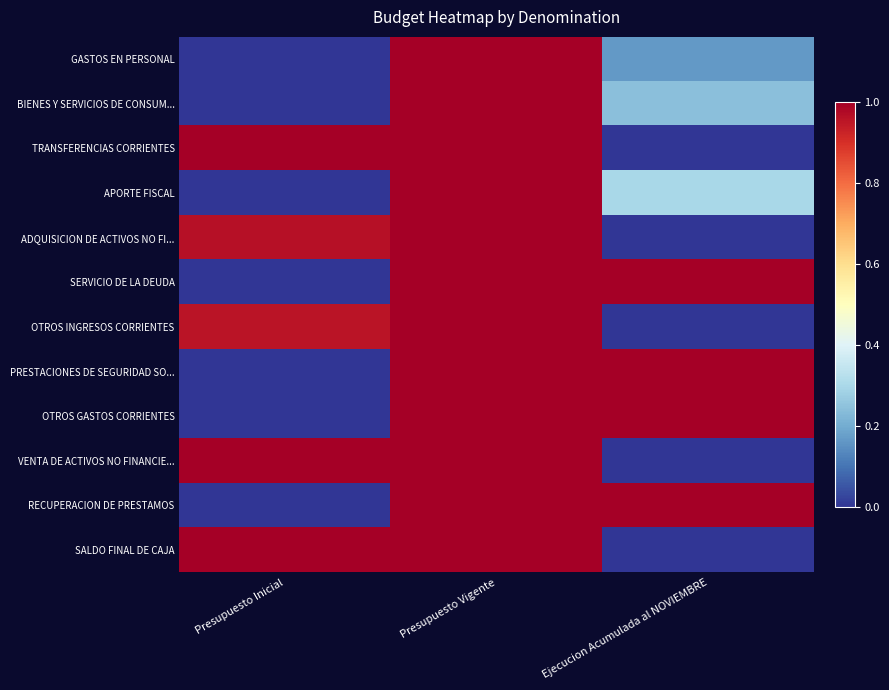

Reading right to left, list all the values displayed in this chart.

GASTOS EN PERSONAL: Ejecucion Acumulada al NOVIEMBRE=0.2	Presupuesto Vigente=1.0	Presupuesto Inicial=0.0
BIENES Y SERVICIOS DE CONSUM...: Ejecucion Acumulada al NOVIEMBRE=0.2	Presupuesto Vigente=1.0	Presupuesto Inicial=0.0
TRANSFERENCIAS CORRIENTES: Ejecucion Acumulada al NOVIEMBRE=0.0	Presupuesto Vigente=1.0	Presupuesto Inicial=1.0
APORTE FISCAL: Ejecucion Acumulada al NOVIEMBRE=0.3	Presupuesto Vigente=1.0	Presupuesto Inicial=0.0
ADQUISICION DE ACTIVOS NO FI...: Ejecucion Acumulada al NOVIEMBRE=0.0	Presupuesto Vigente=1.0	Presupuesto Inicial=1.0
SERVICIO DE LA DEUDA: Ejecucion Acumulada al NOVIEMBRE=1.0	Presupuesto Vigente=1.0	Presupuesto Inicial=0.0
OTROS INGRESOS CORRIENTES: Ejecucion Acumulada al NOVIEMBRE=0.0	Presupuesto Vigente=1.0	Presupuesto Inicial=1.0
PRESTACIONES DE SEGURIDAD SO...: Ejecucion Acumulada al NOVIEMBRE=1.0	Presupuesto Vigente=1.0	Presupuesto Inicial=0.0
OTROS GASTOS CORRIENTES: Ejecucion Acumulada al NOVIEMBRE=1.0	Presupuesto Vigente=1.0	Presupuesto Inicial=0.0
VENTA DE ACTIVOS NO FINANCIE...: Ejecucion Acumulada al NOVIEMBRE=0.0	Presupuesto Vigente=1.0	Presupuesto Inicial=1.0
RECUPERACION DE PRESTAMOS: Ejecucion Acumulada al NOVIEMBRE=1.0	Presupuesto Vigente=1.0	Presupuesto Inicial=0.0
SALDO FINAL DE CAJA: Ejecucion Acumulada al NOVIEMBRE=0.0	Presupuesto Vigente=1.0	Presupuesto Inicial=1.0